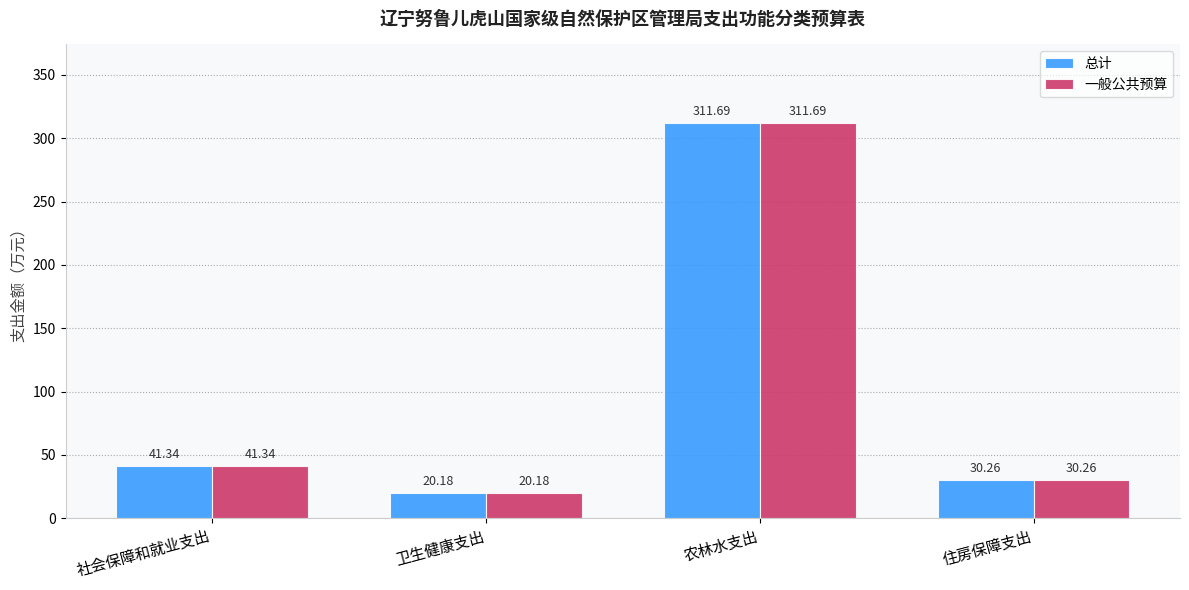

The value of 总计 at 农林水支出 is 417.0. True or false?

False